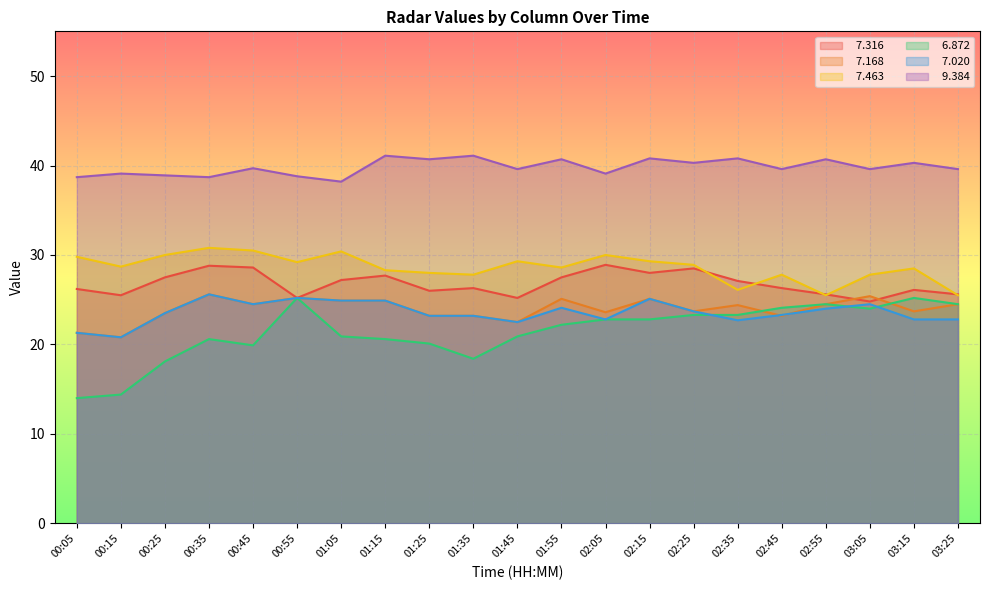

The value of   6.872 at 01:45 is 13.9. True or false?

False